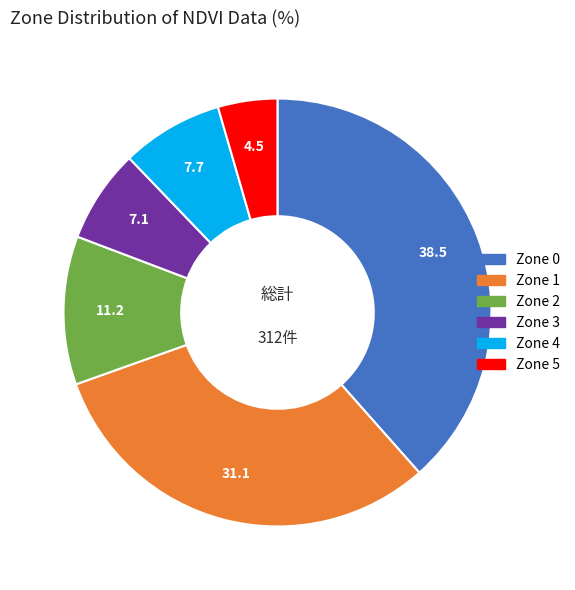

True or false: Zone 4 accounts for 8% of the total.

True